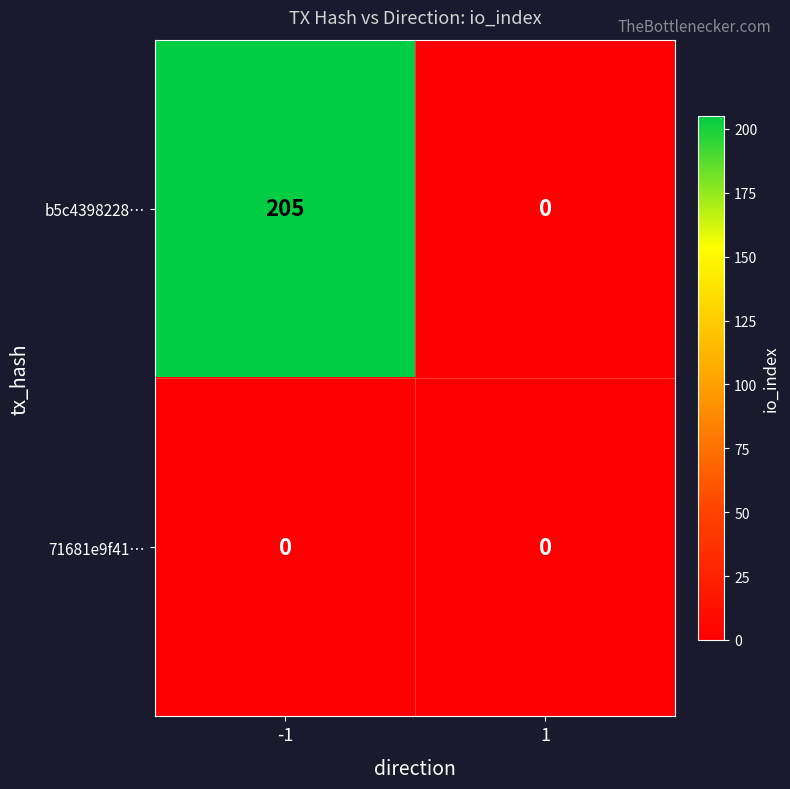

Which series changed the most between -1 and 1?

b5c4398228…